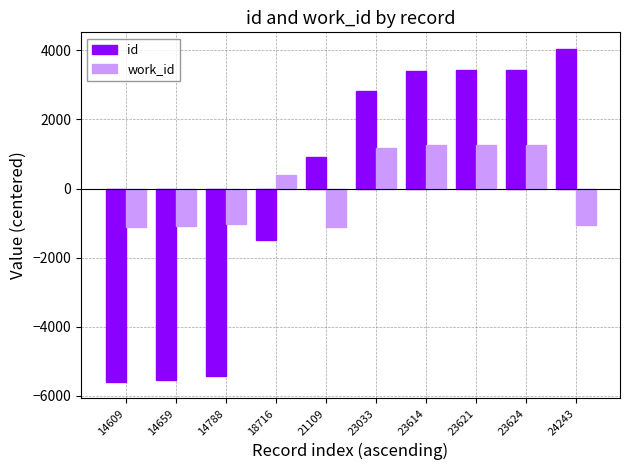

What is the total value across all series at 23621?

4693.5